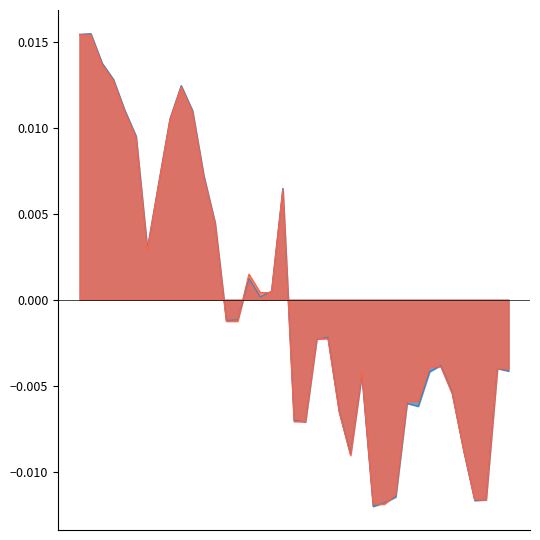

How many negative values does the Reference price series have?

22